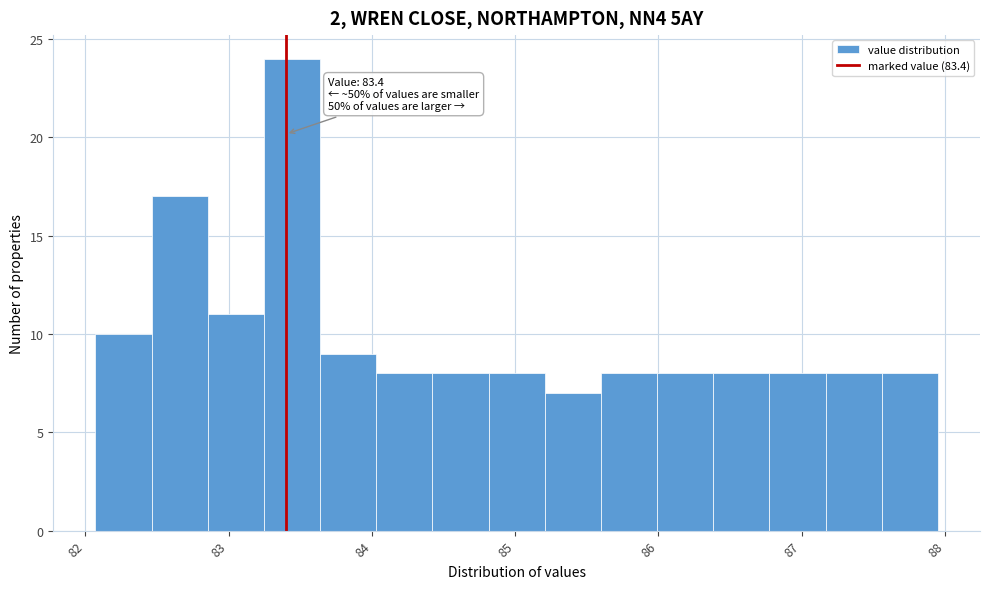

Read against the x-axis, roughly where is the centre of the tallest bar?

83.4